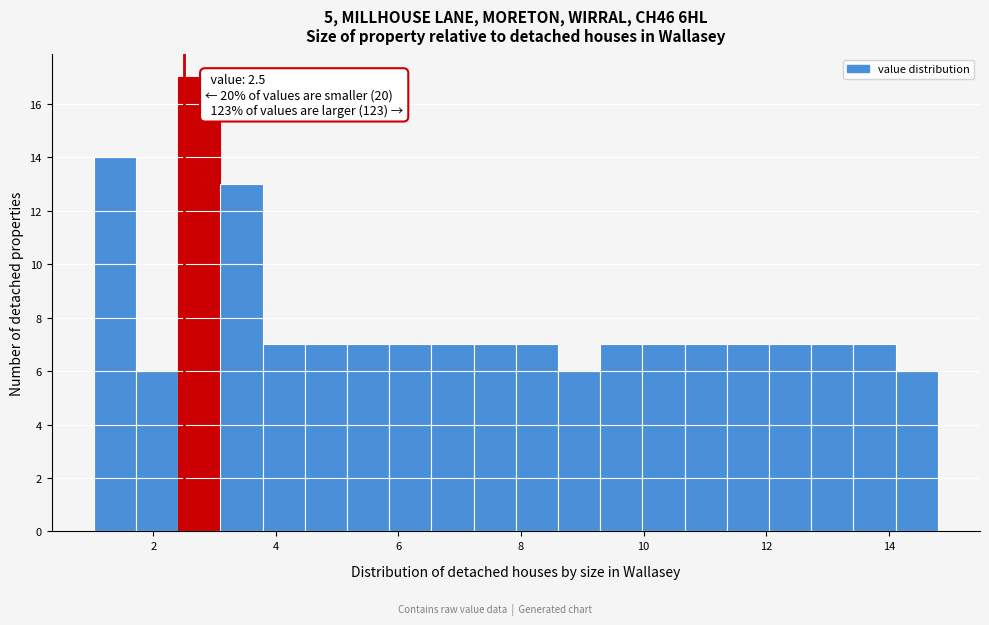

Around what value on the x-axis is the tallest bar? Give the approximate position of its centre, as read against the axis.

2.8